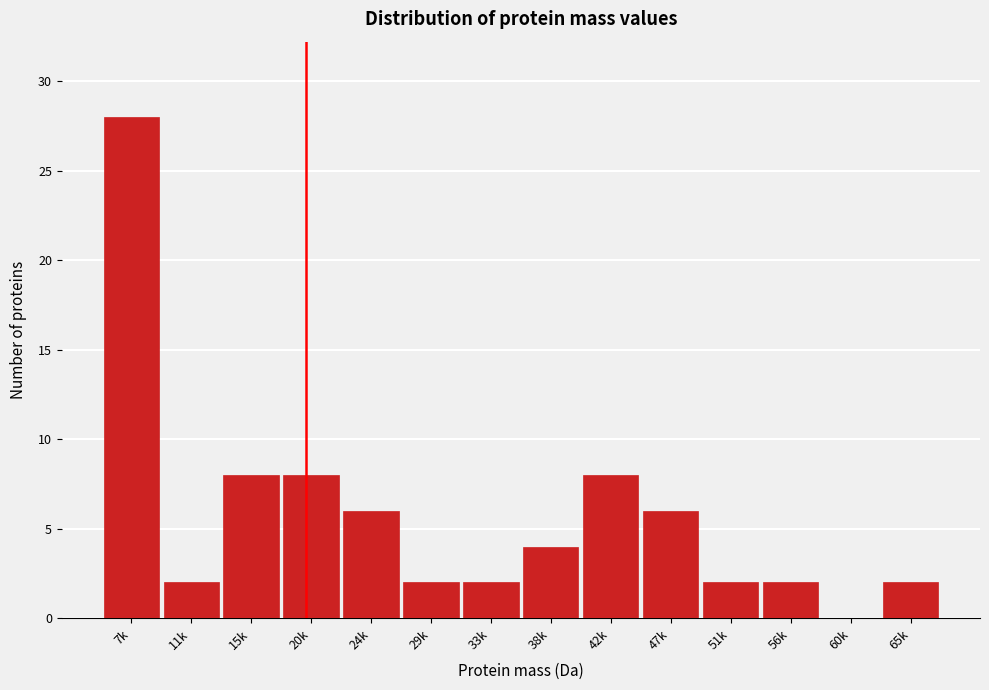

Reading left to right, transcribe all the data shown in this chart.

7k=28	11k=2	15k=8	20k=8	24k=6	29k=2	33k=2	38k=4	42k=8	47k=6	51k=2	56k=2	60k=0	65k=2